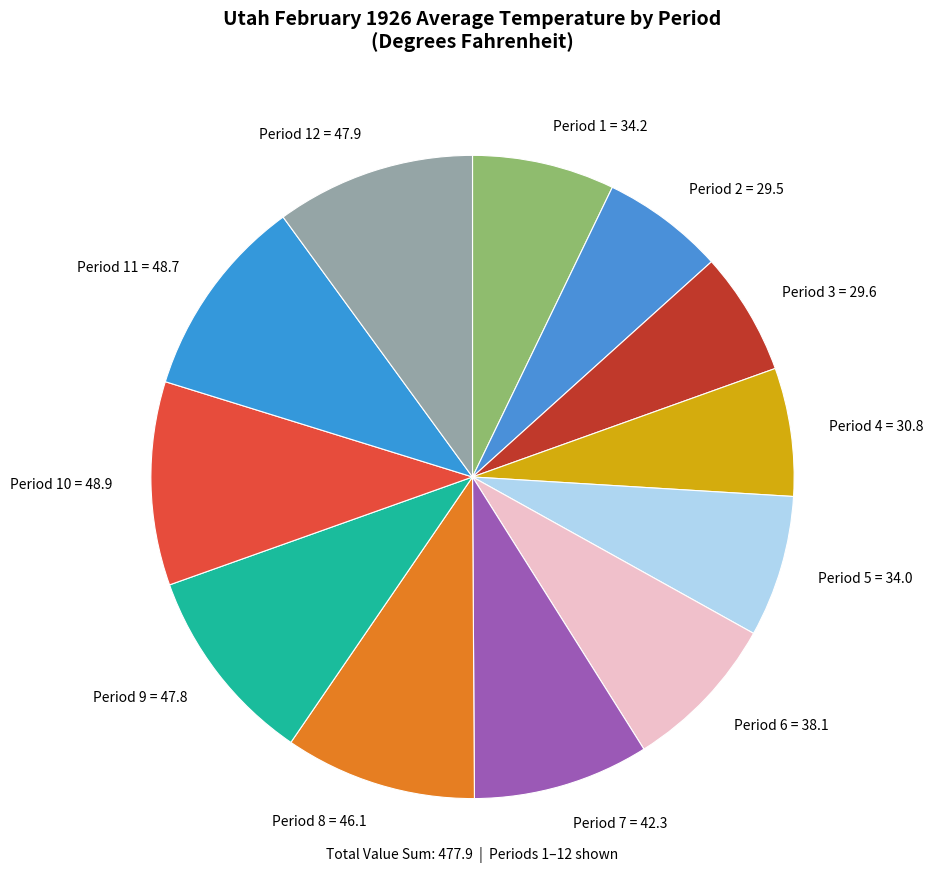

How many slices are in this pie chart?

12